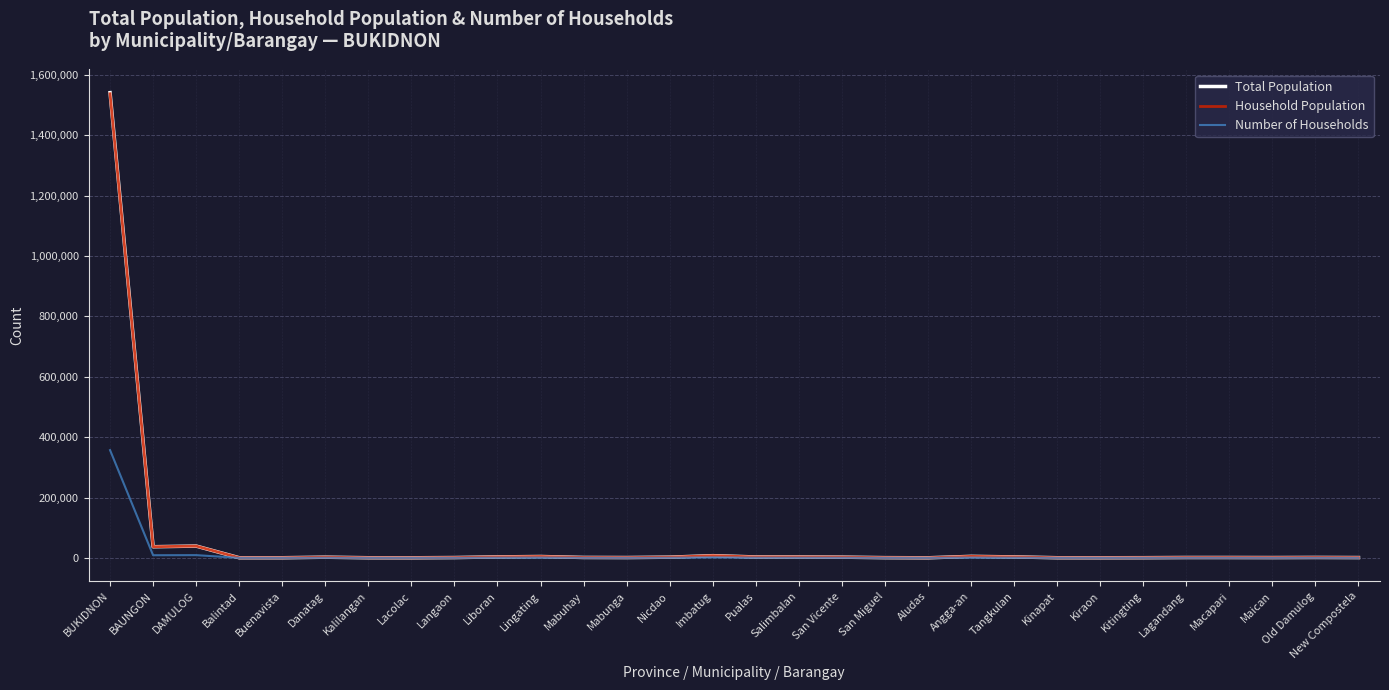

What is the maximum value shown in the chart?

1541308